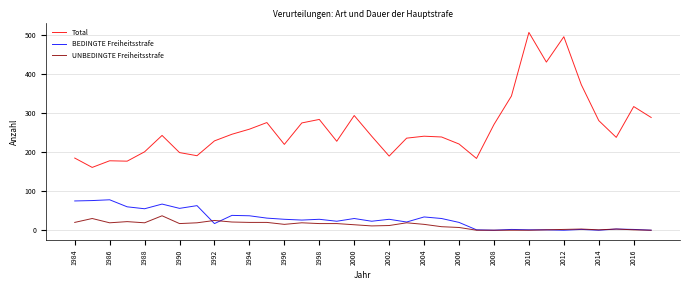

How many lines are shown in the chart?

3